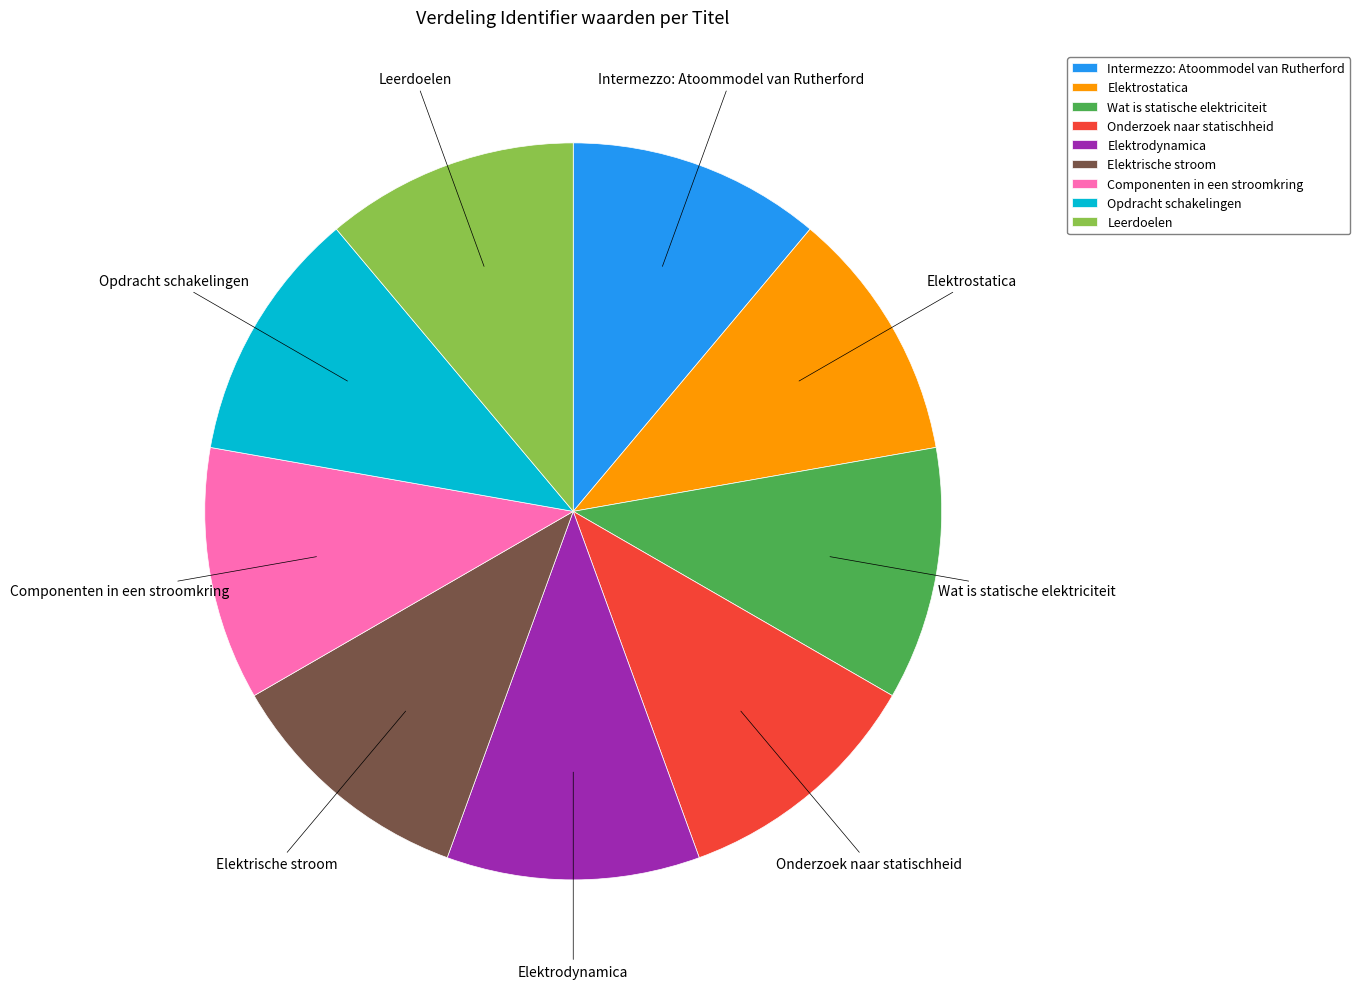

Does Elektrostatica account for over 50% of the chart?

No